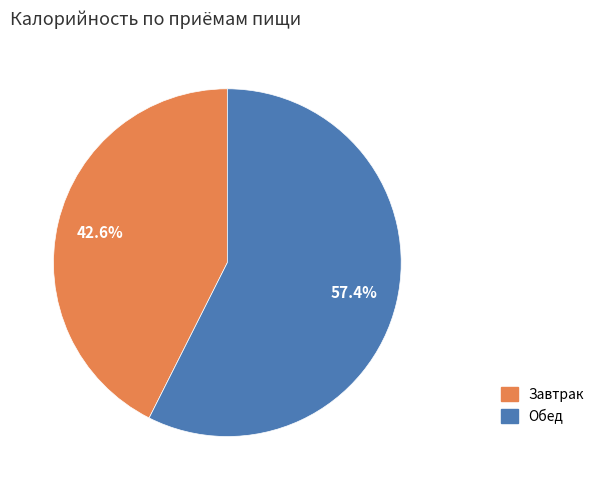

To the nearest percent, what percentage of the pie is Завтрак?

43%